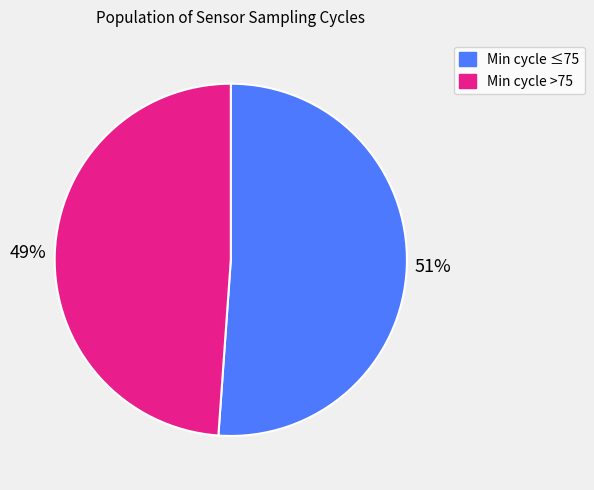

To the nearest percent, what is the average slice percentage?

50%